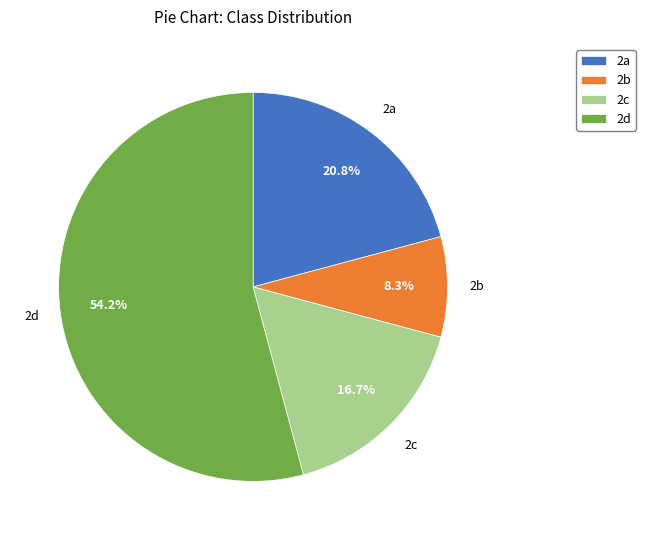

Approximately how many times larger is the value at 2a compared to 2b?

2.5